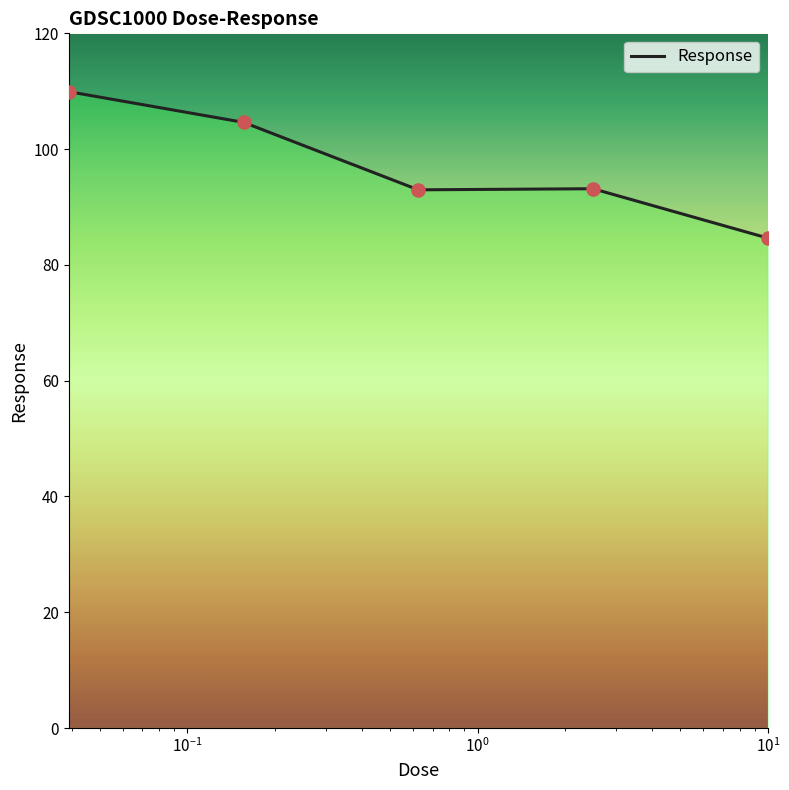

What is the greatest value displayed?

109.9